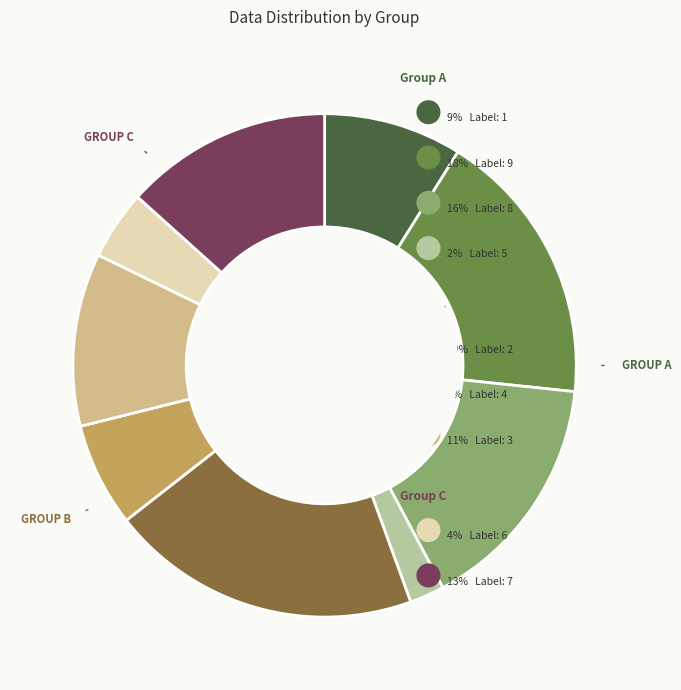

How many slices are in this pie chart?

9